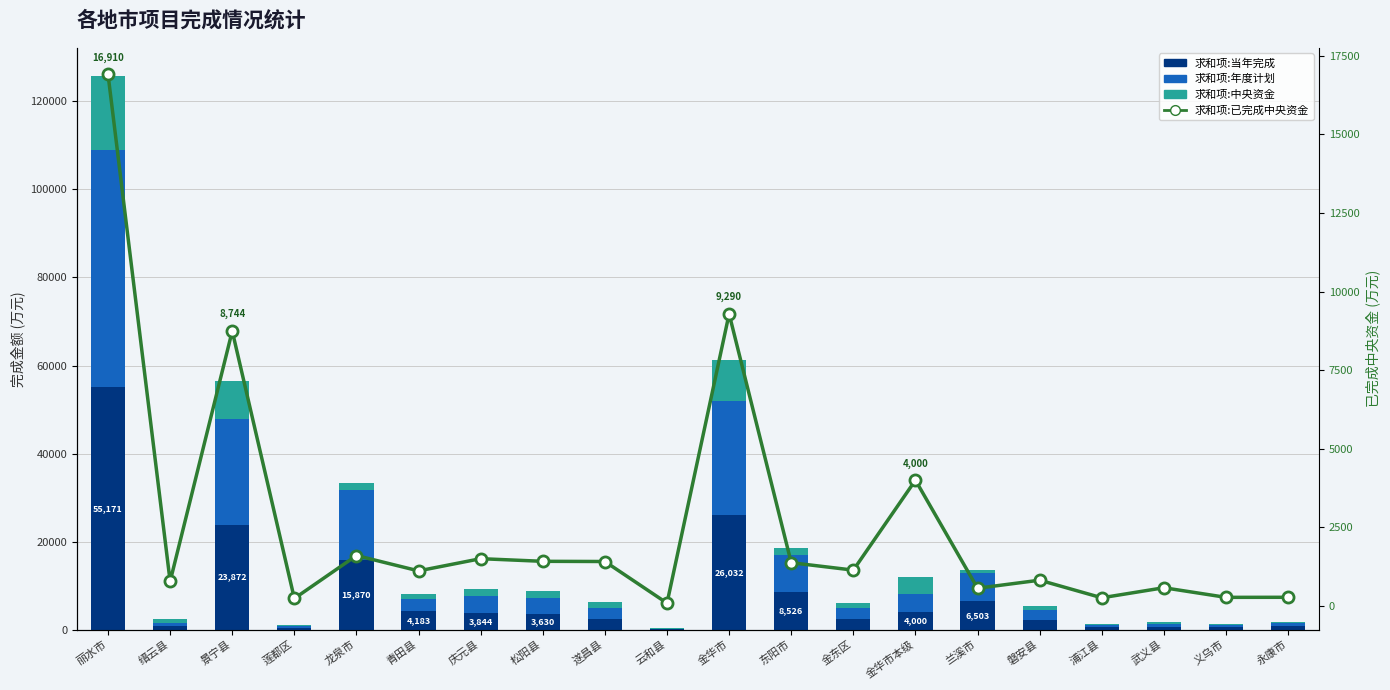

Count the number of categories in the chart.

20